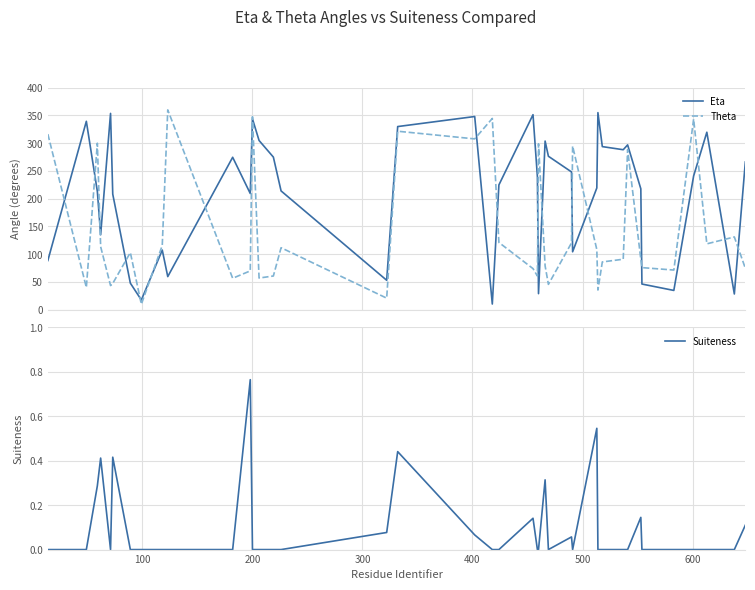

What is the lowest value of the Theta series?

9.8